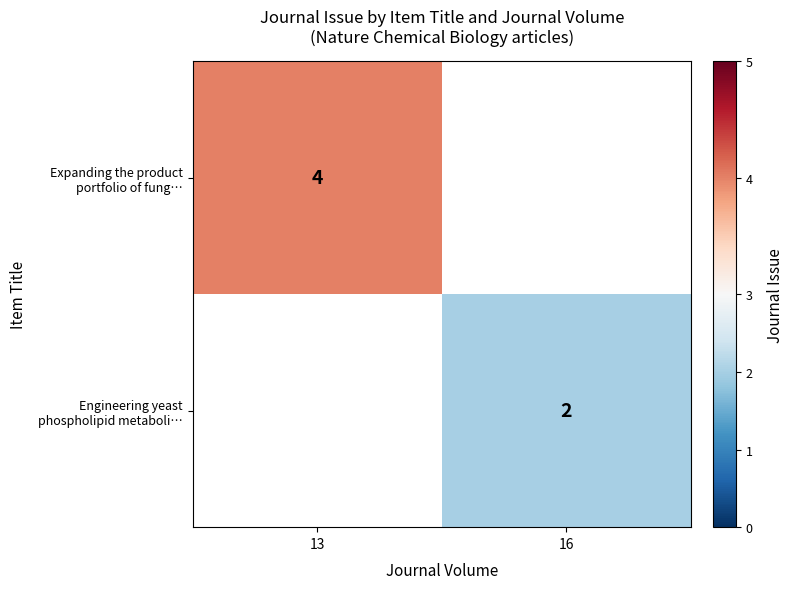

Is the value of Engineering yeast phospholipid metaboli… at 13 greater than the value of Expanding the product portfolio of fung… at 13?

No